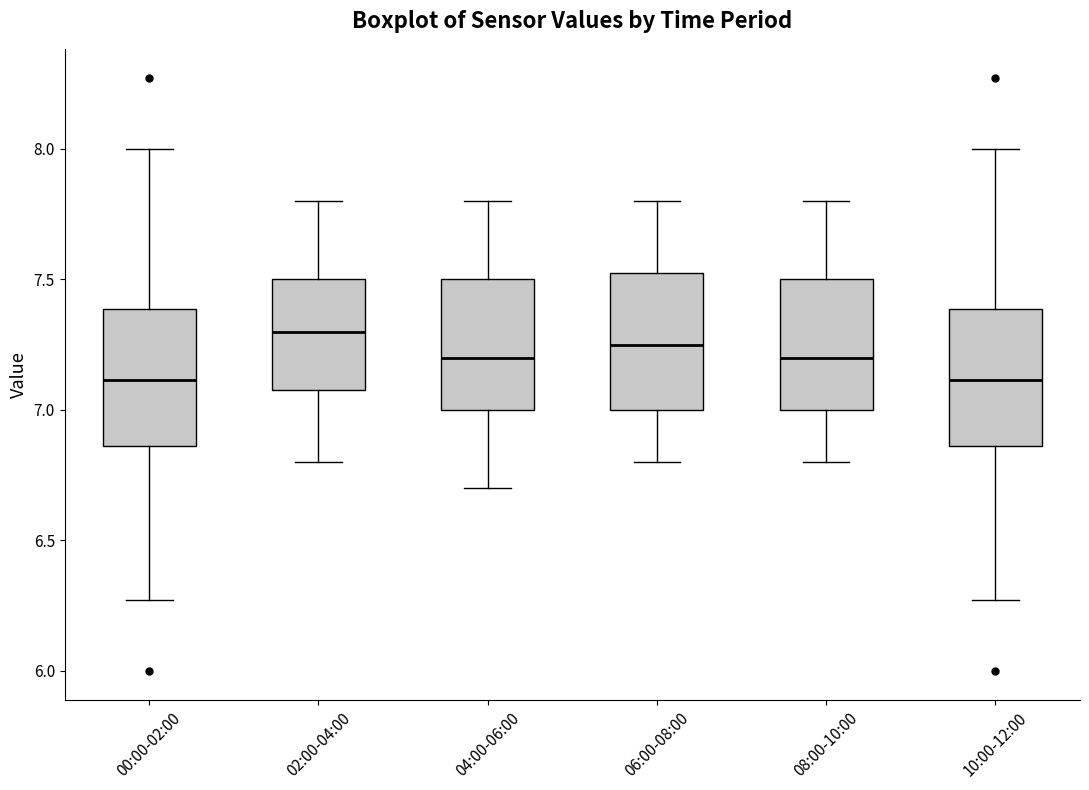

Reading left to right, read every box against the y-axis: the position of its median line, the range the box covers, and the ends of its whiskers. The values are not printed on the chart, so give them approximately, as read against the axis.

00:00-02:00: median 7.10, box 6.85 to 7.40, whiskers 6.25 to 8.00
02:00-04:00: median 7.30, box 7.10 to 7.50, whiskers 6.80 to 7.80
04:00-06:00: median 7.20, box 7.00 to 7.50, whiskers 6.70 to 7.80
06:00-08:00: median 7.25, box 7.00 to 7.55, whiskers 6.80 to 7.80
08:00-10:00: median 7.20, box 7.00 to 7.50, whiskers 6.80 to 7.80
10:00-12:00: median 7.10, box 6.85 to 7.40, whiskers 6.25 to 8.00